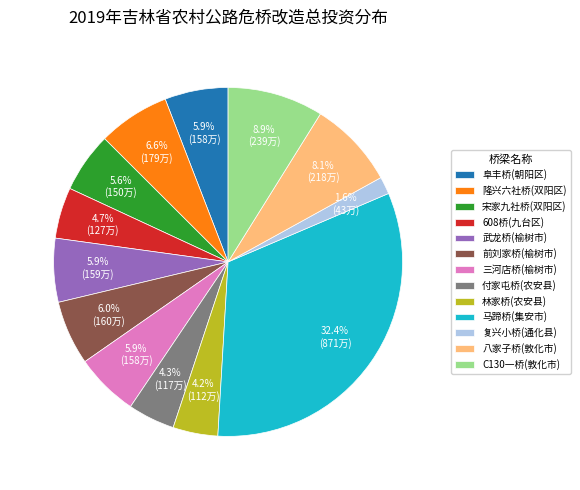

What is the ratio of the value at 阜丰桥(朝阳区) to the value at 三河店桥(榆树市)?

1.0